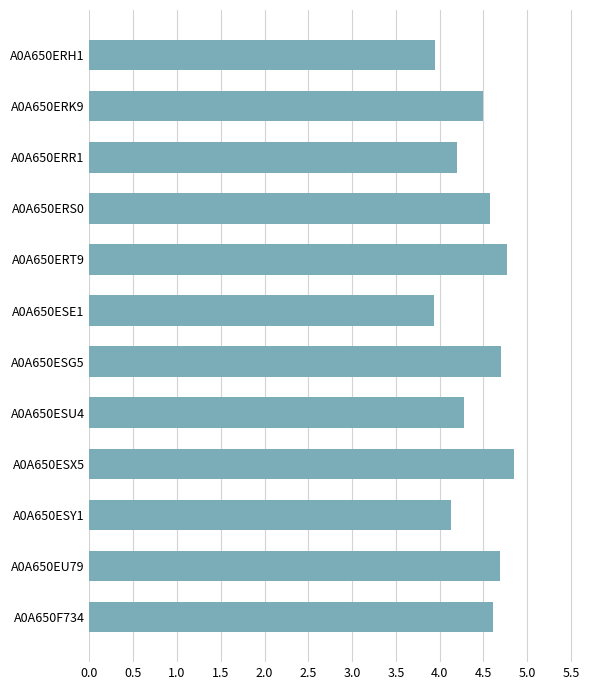

How many bars are there in total?

12